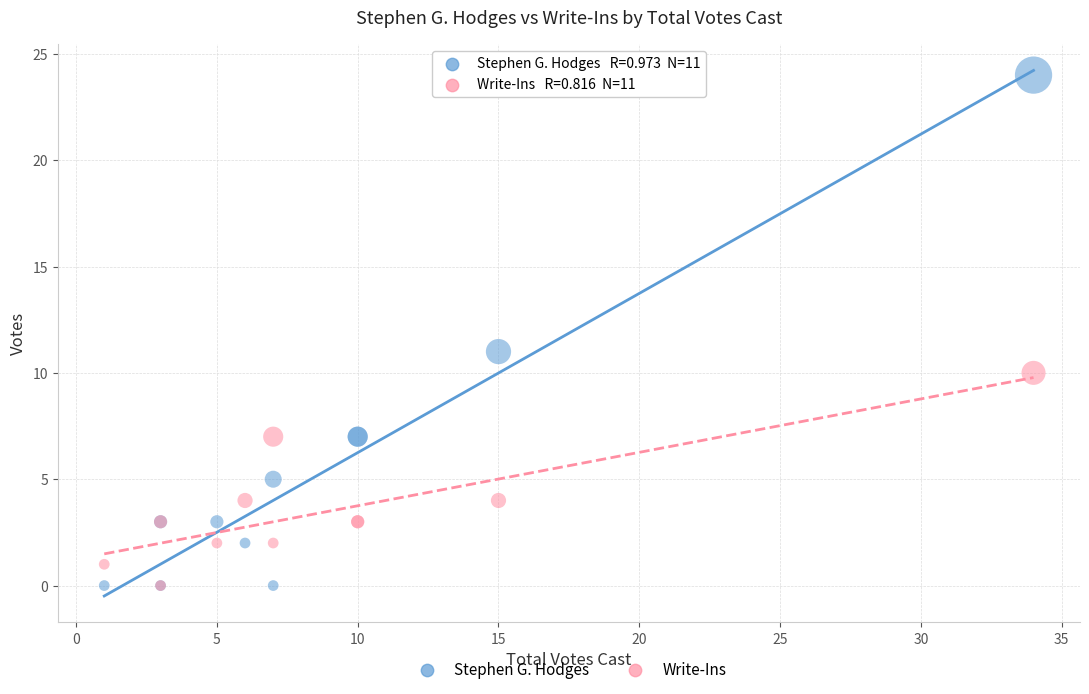

Across all series, what Y value is closest to 12?

11